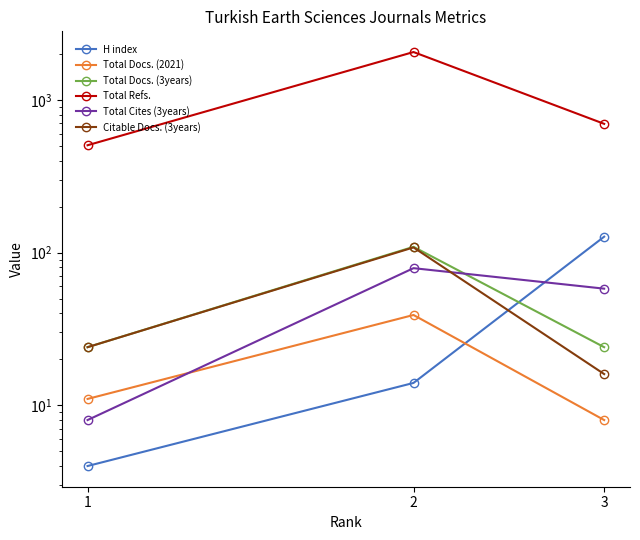

What is the approximate value of Total Refs. at 2?

2055